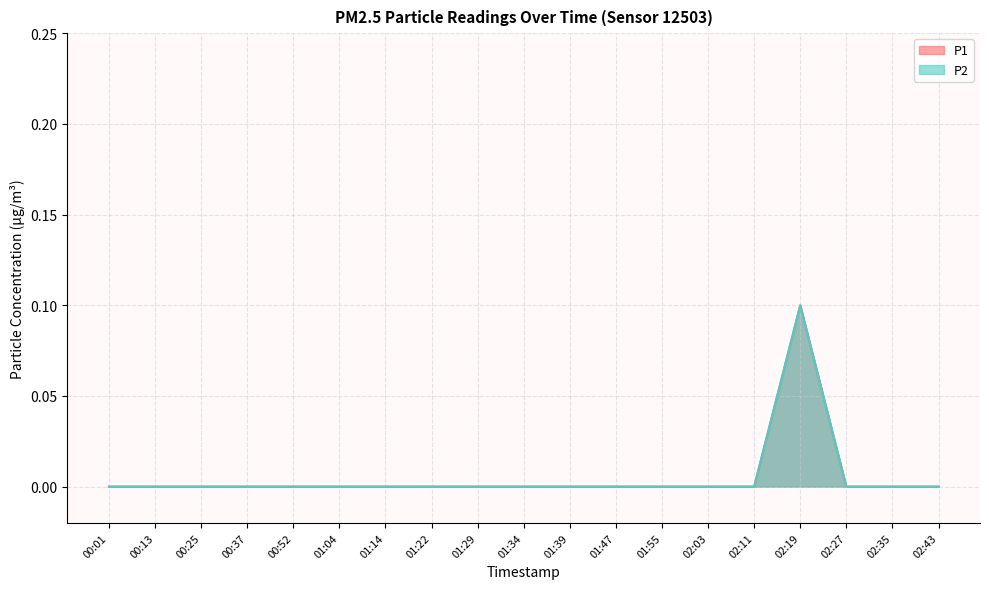

How many data points does each series have?

19